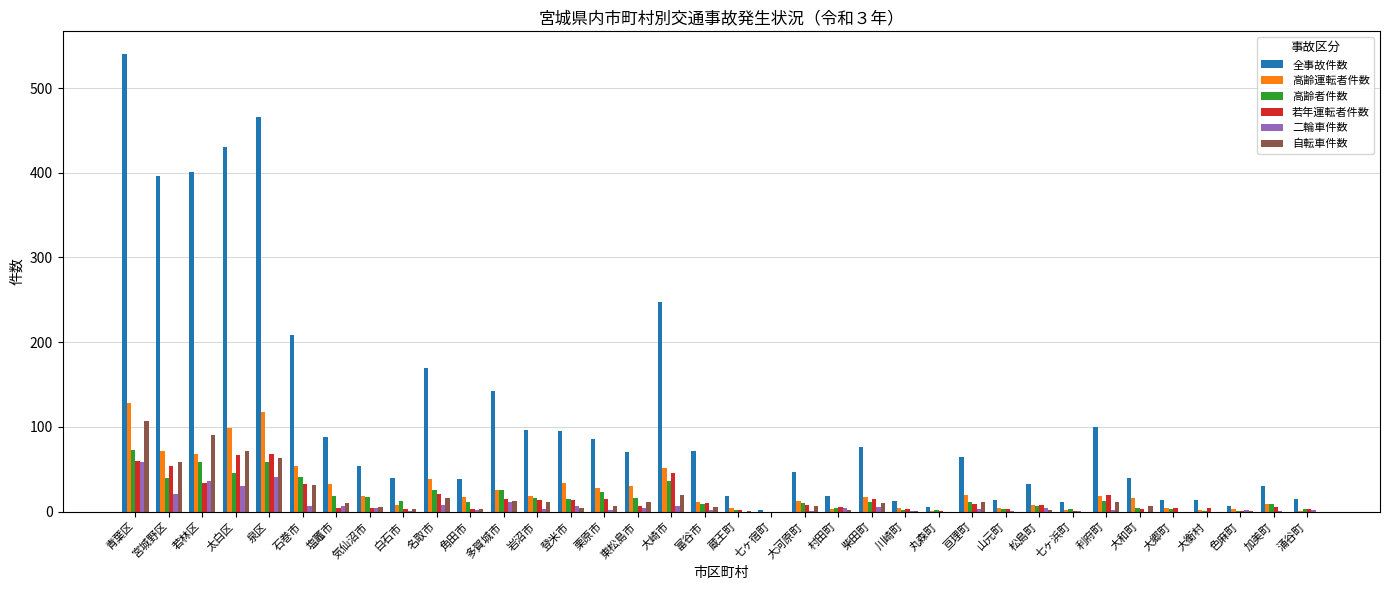

Which series has the largest total across all categories?

全事故件数